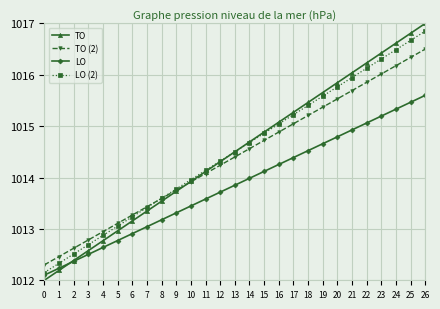

What is the sum of the LO values at 10 and 17?

2027.8